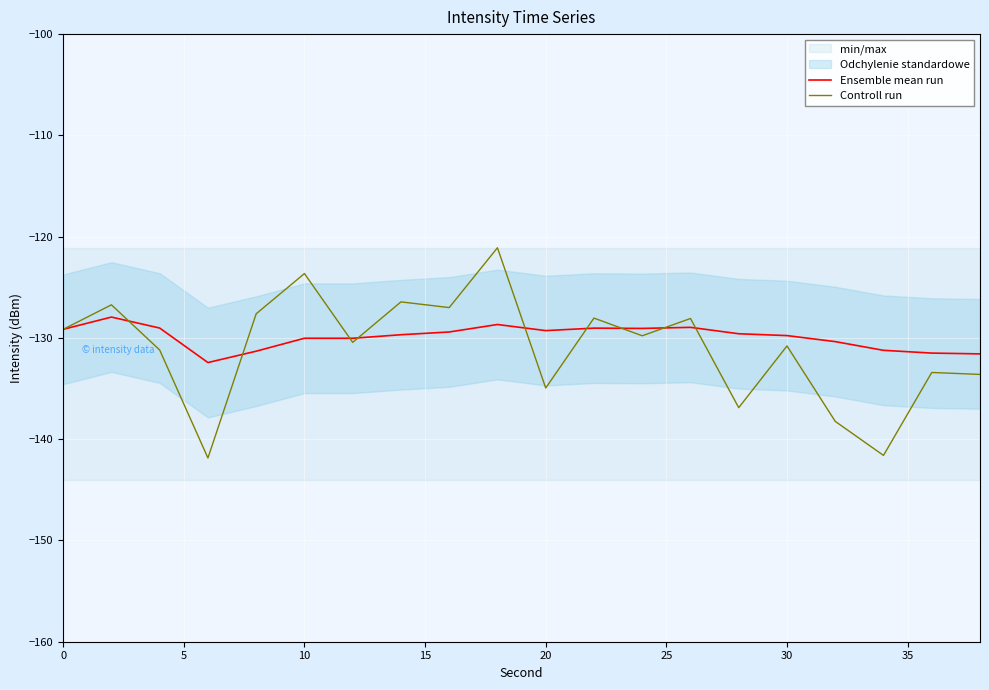

True or false: Ensemble mean run has a value of -129.3 at 20.

True